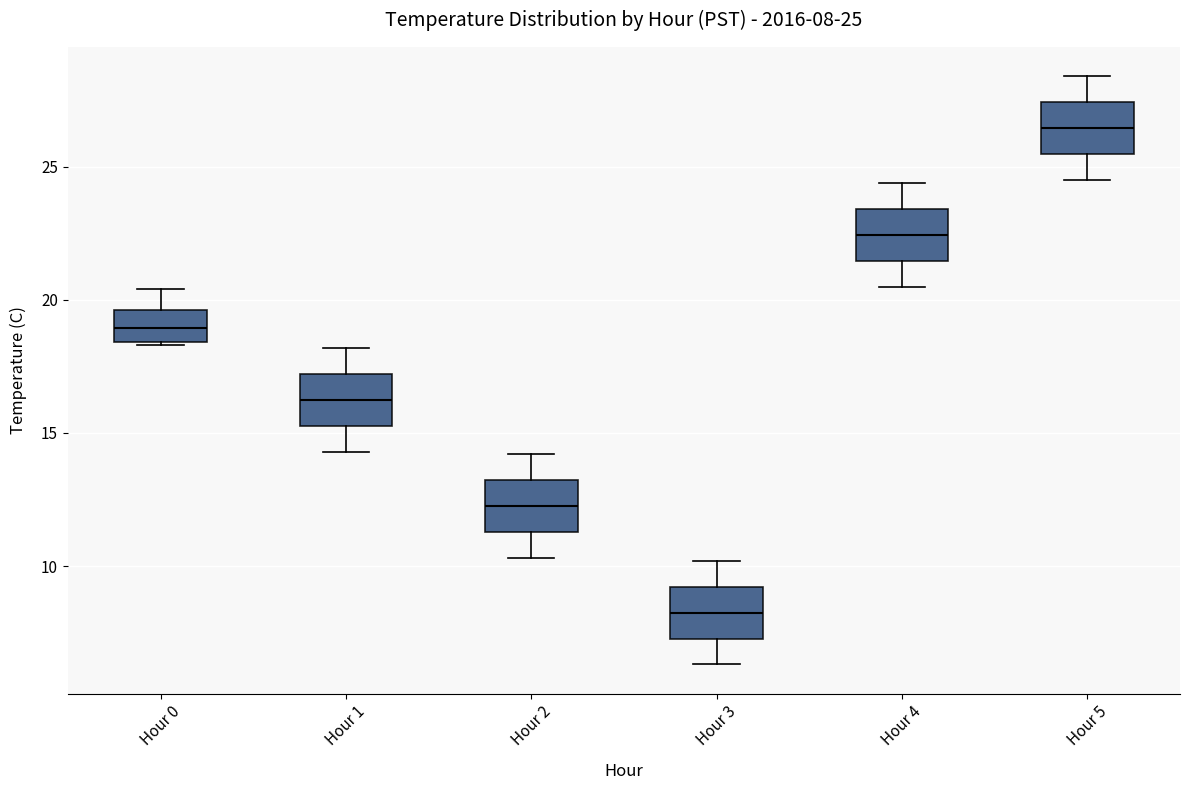

Which box has the lowest median line?

Hour 3